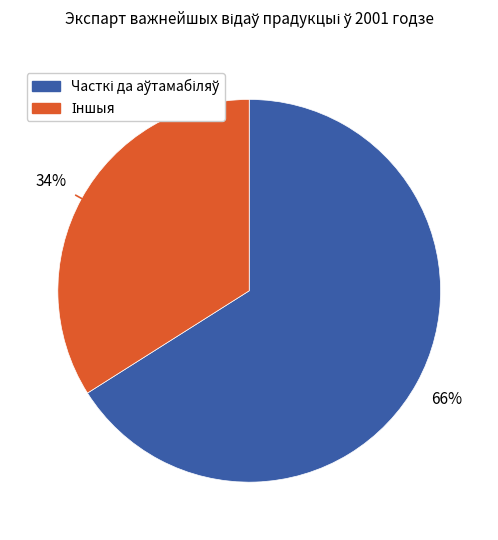

Is there a majority slice in this chart?

Yes